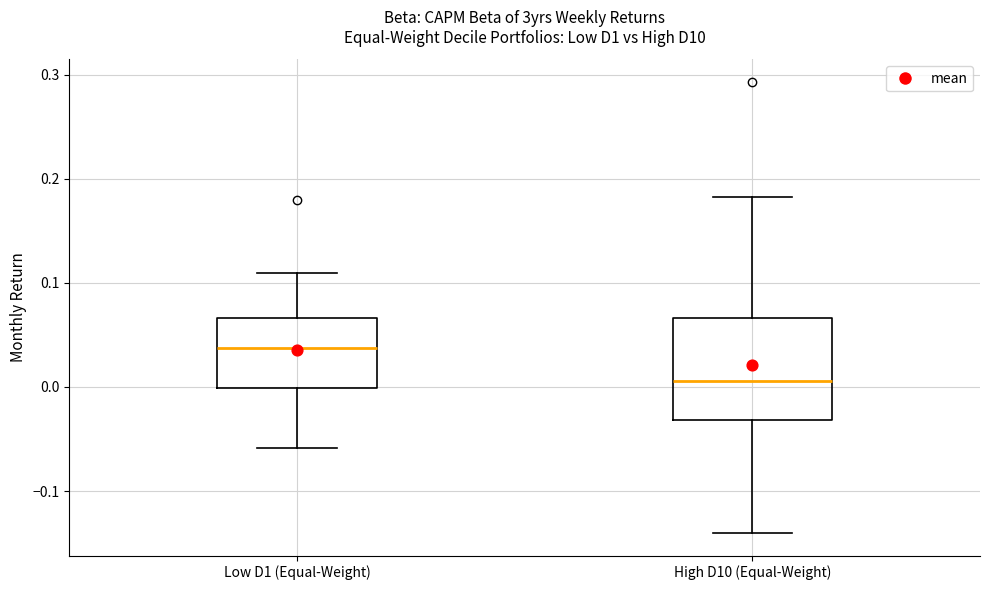

Reading left to right, transcribe this box plot: for each box, give where its median line is, the range the box spans, and where its two whiskers end, as read against the y-axis. The values are not printed on the chart, so give them approximately, as read against the axis.

Low D1 (Equal-Weight): median 0.04, box 0.00 to 0.07, whiskers -0.06 to 0.11
High D10 (Equal-Weight): median 0.01, box -0.03 to 0.07, whiskers -0.14 to 0.18